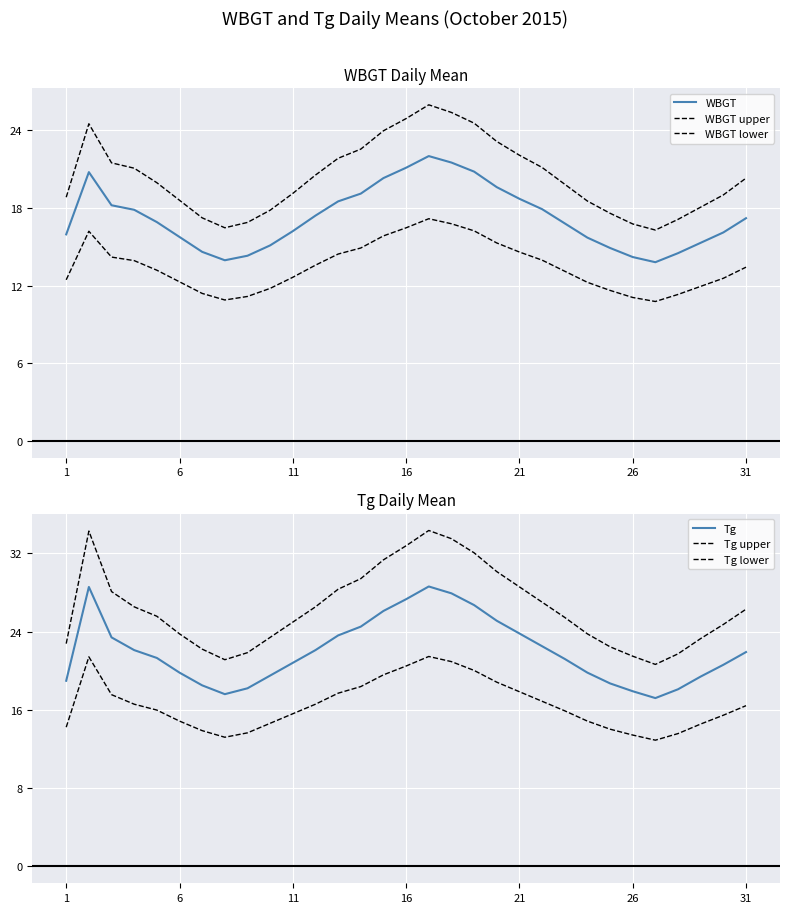

True or false: WBGT upper has a value of 25.4 at 17.

True